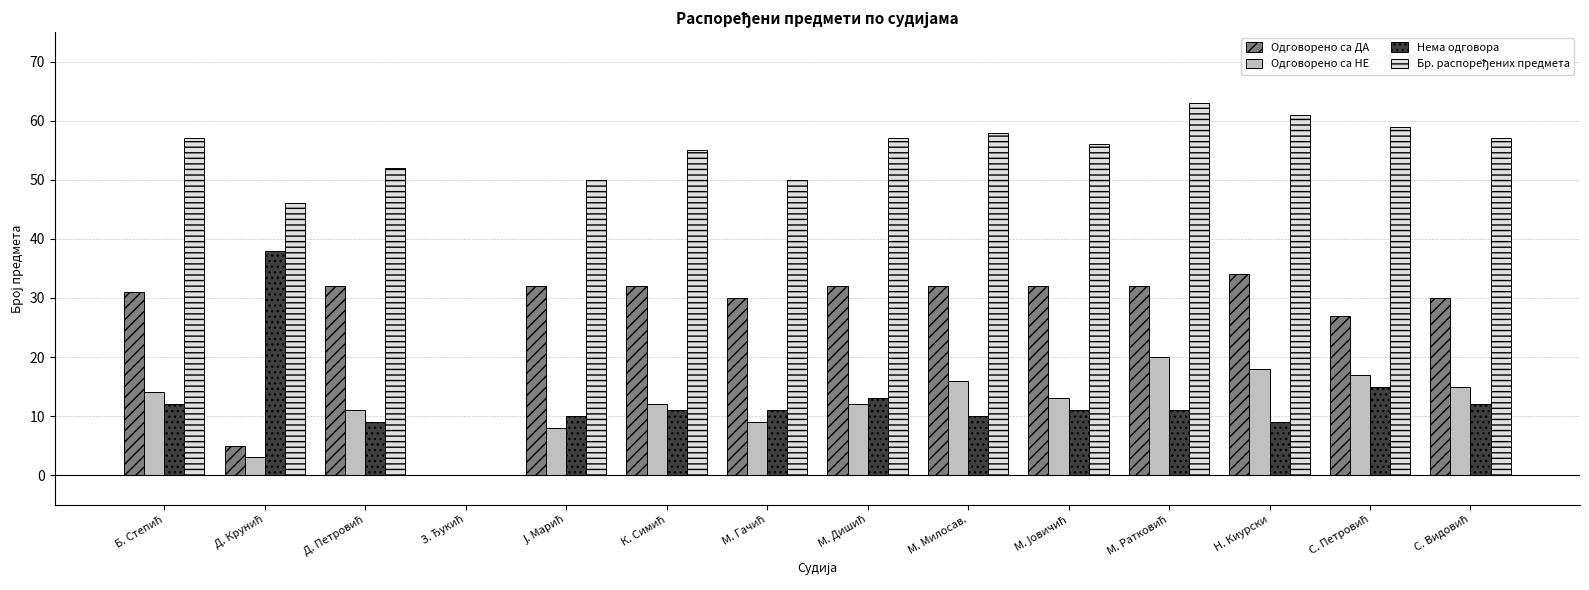

What is the approximate value of Одговорено са ДА at Н. Киурски?

34